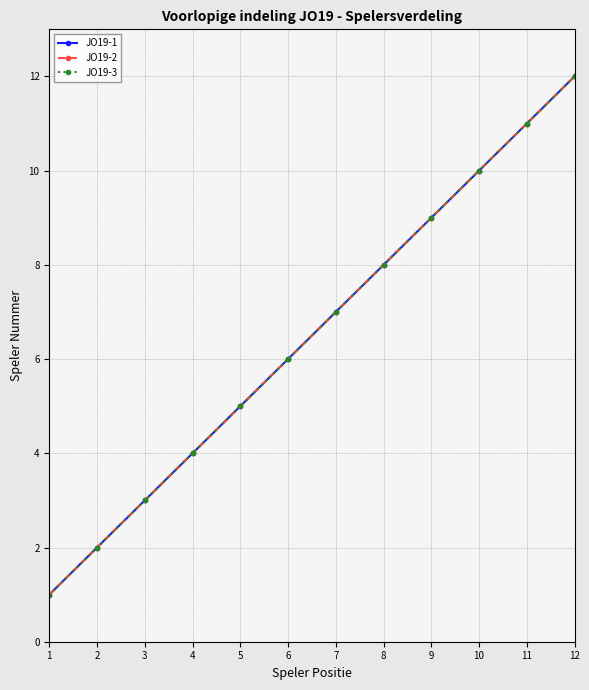

Does the chart have visible grid lines?

Yes